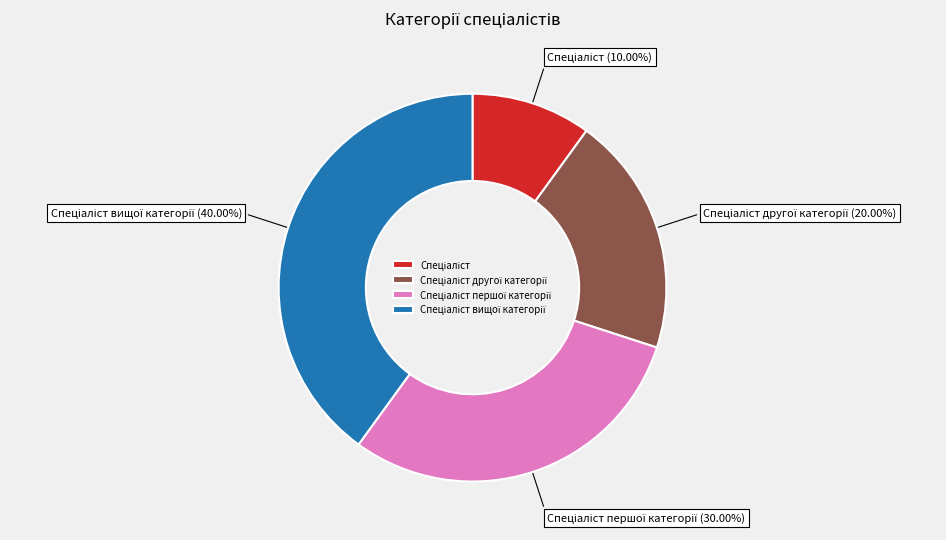

Is there a majority slice in this chart?

No